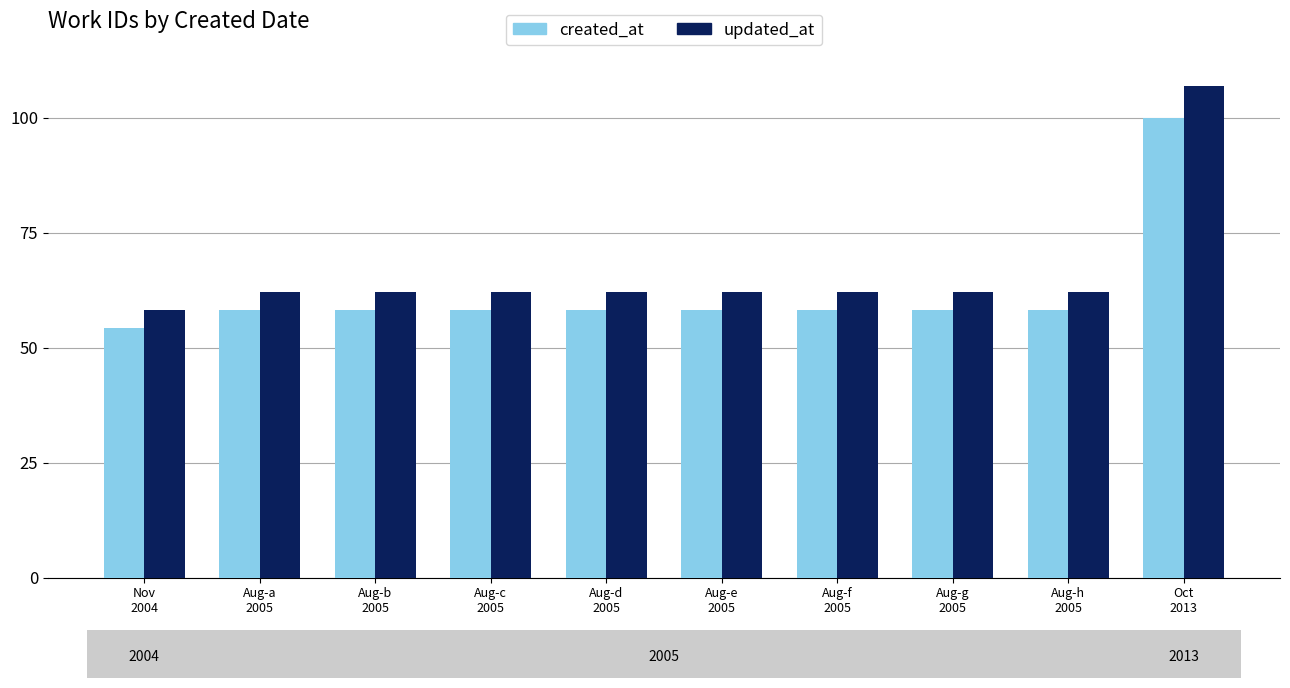

Which series has the widest spread of values?

updated_at